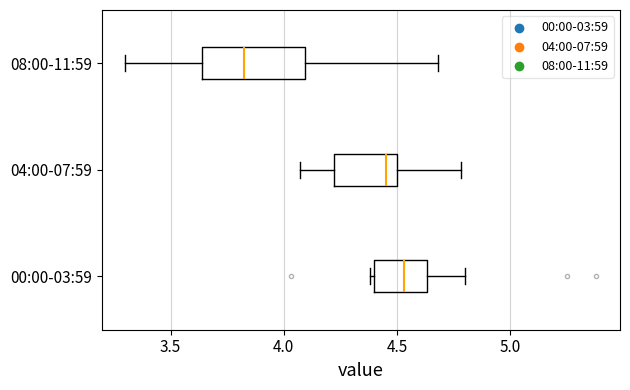

Reading bottom to top, read every box against the x-axis: the position of its median line, the range the box covers, and the ends of its whiskers. The values are not printed on the chart, so give them approximately, as read against the axis.

00:00-03:59: median 4.55, box 4.40 to 4.65, whiskers 4.40 (just left of the box's left edge) to 4.80
04:00-07:59: median 4.45, box 4.20 to 4.50, whiskers 4.05 to 4.80
08:00-11:59: median 3.85, box 3.65 to 4.10, whiskers 3.30 to 4.70